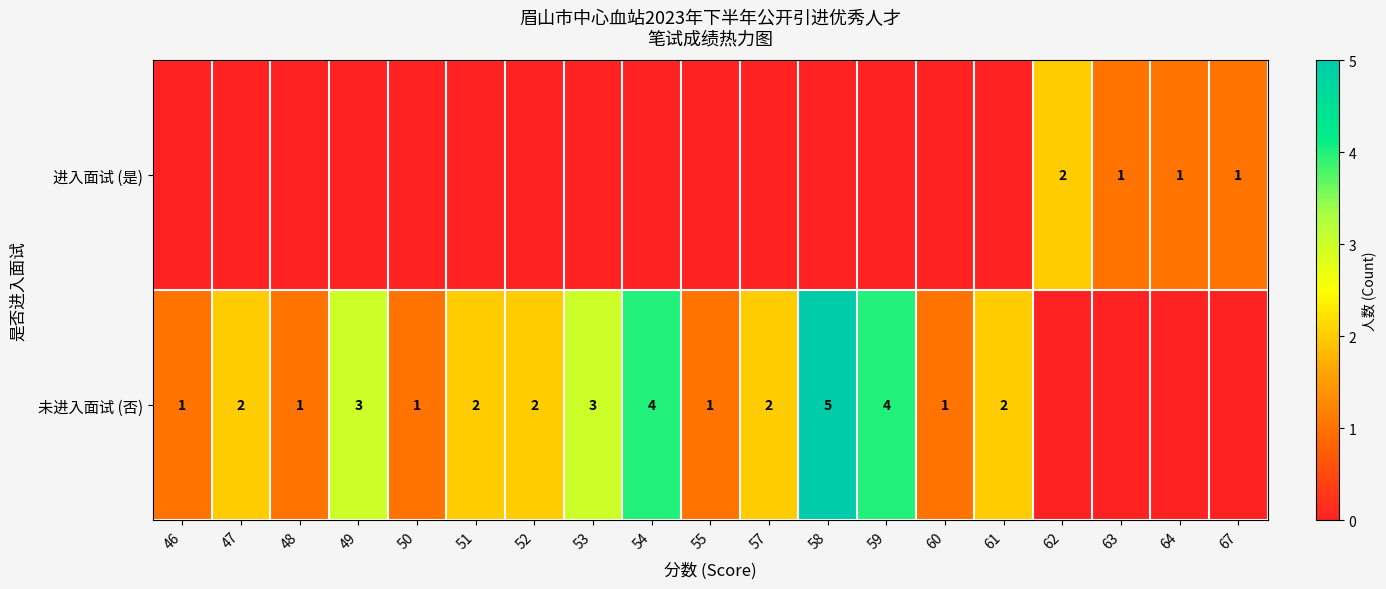

What is the maximum value for row_1?

5